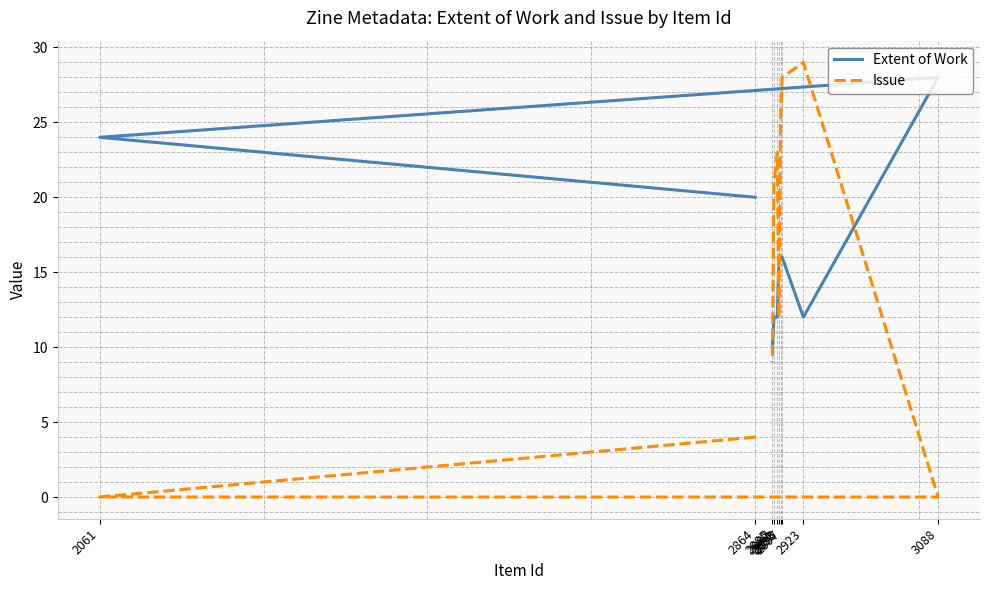

True or false: Extent of Work has more than 1 interior local peaks.

False